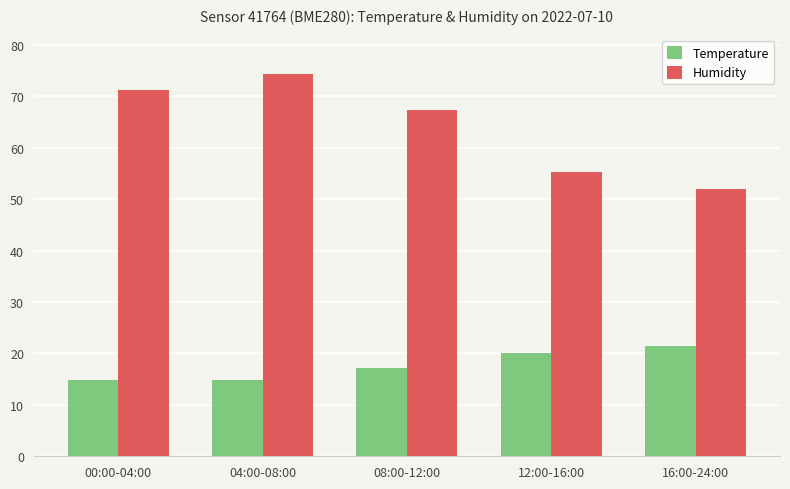

How many bars are there in each group?

2